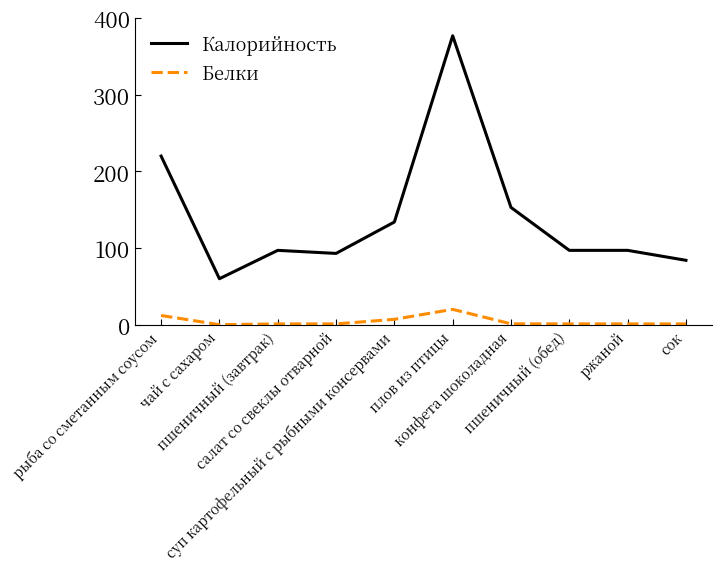

Read the Белки value at салат со свеклы отварной.

1.0